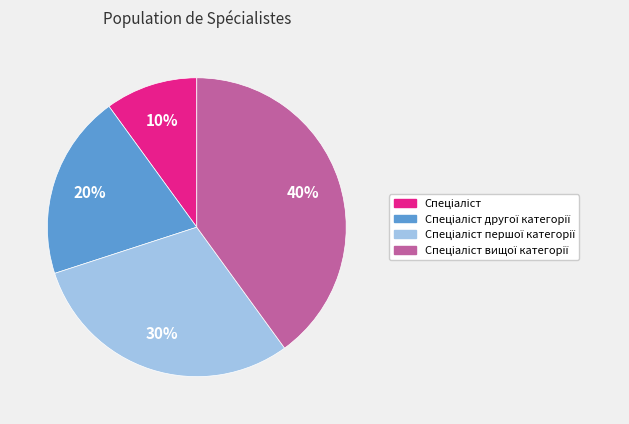

To the nearest percent, what is the difference between the largest and smallest slice percentages?

30%